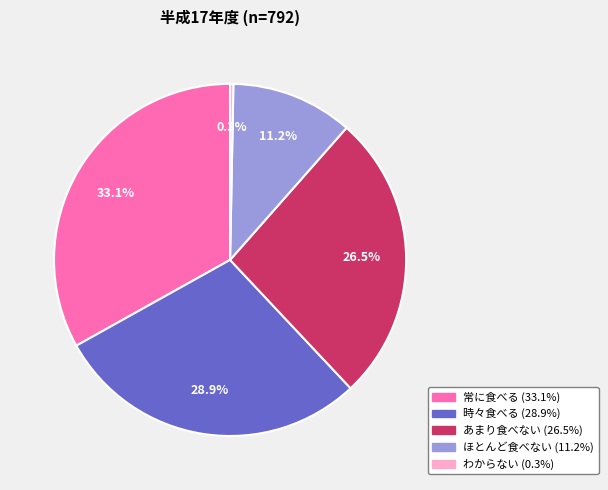

Does any single category account for the majority?

No